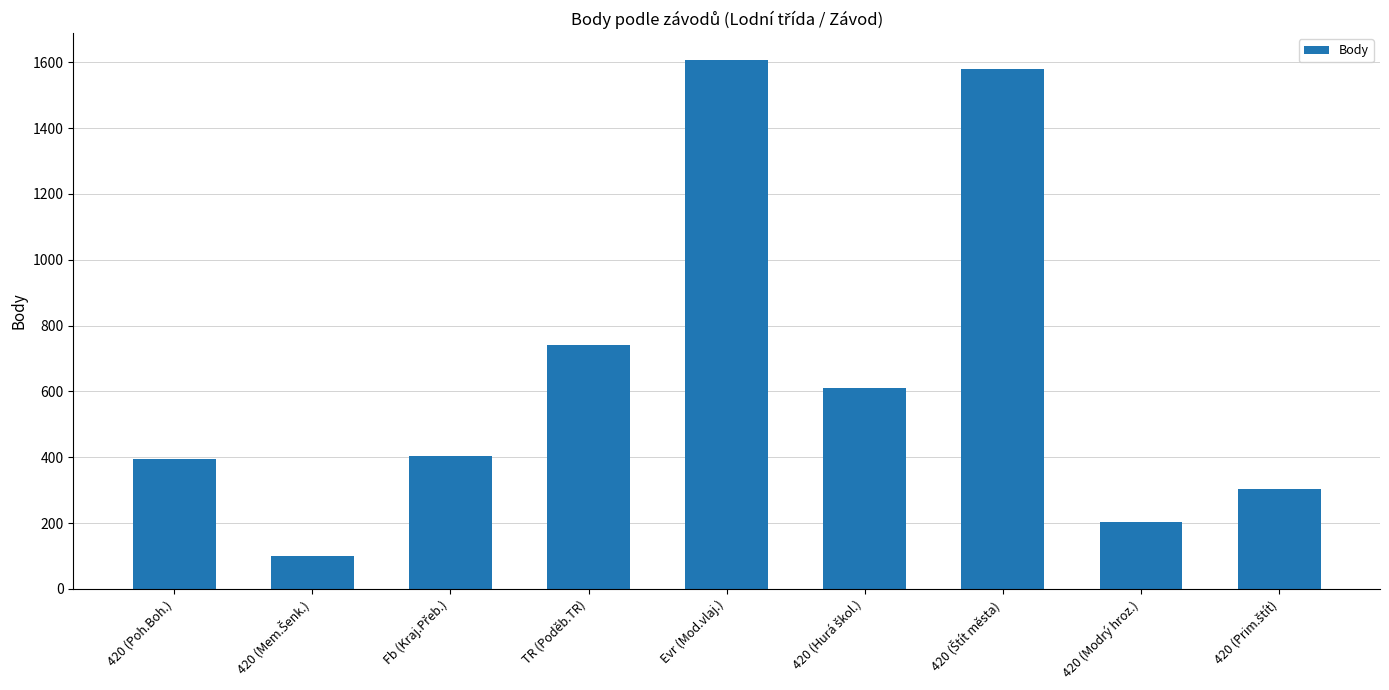

What is the value of the 1st bar from the left?

396